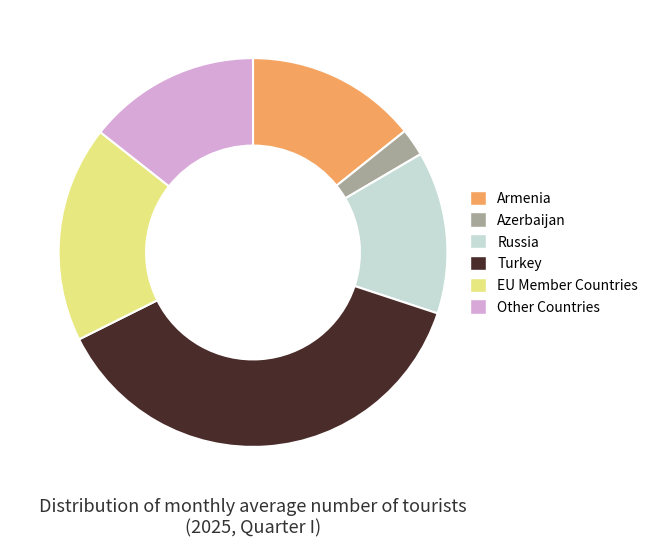

How many segments does this pie chart have?

6